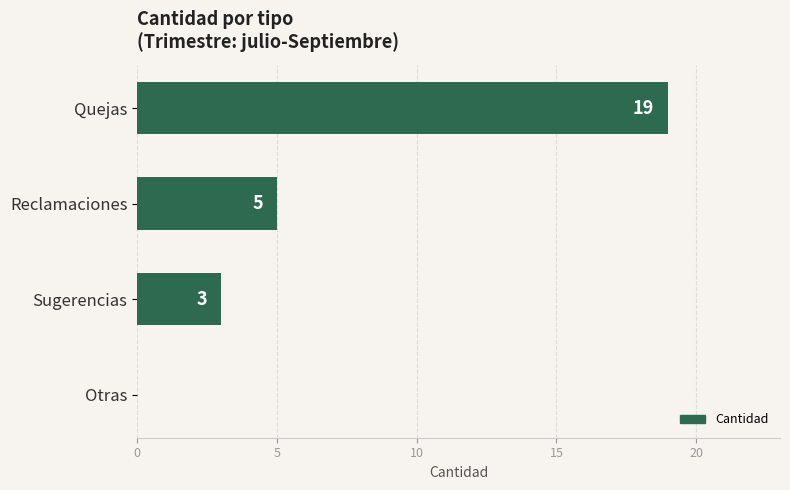

What is the sum of the values at Sugerencias and Reclamaciones?

8